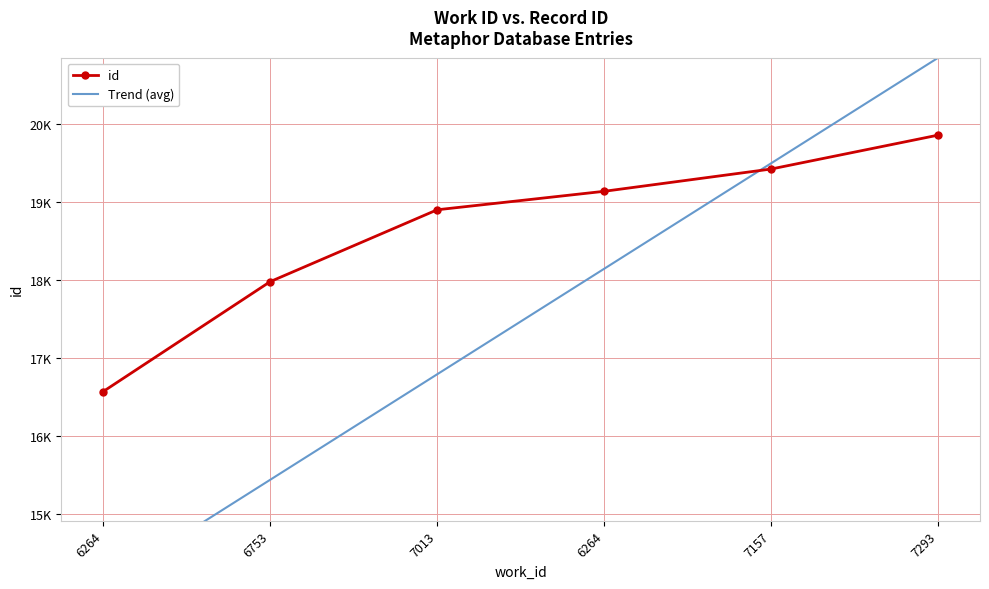

Is it true that Trend (avg) equals 9190.1 at 6264?

False